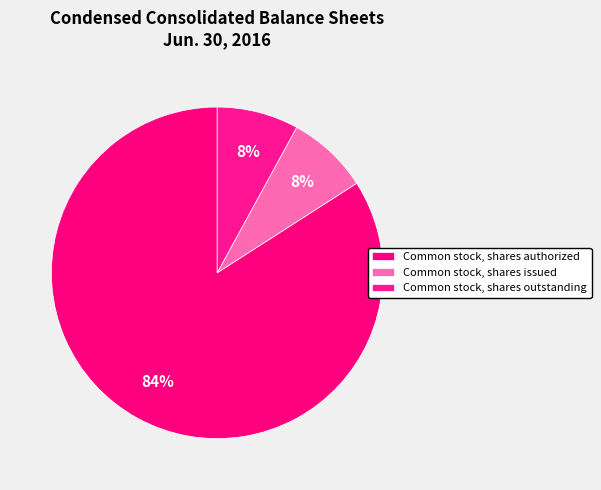

How many slices are in this pie chart?

3